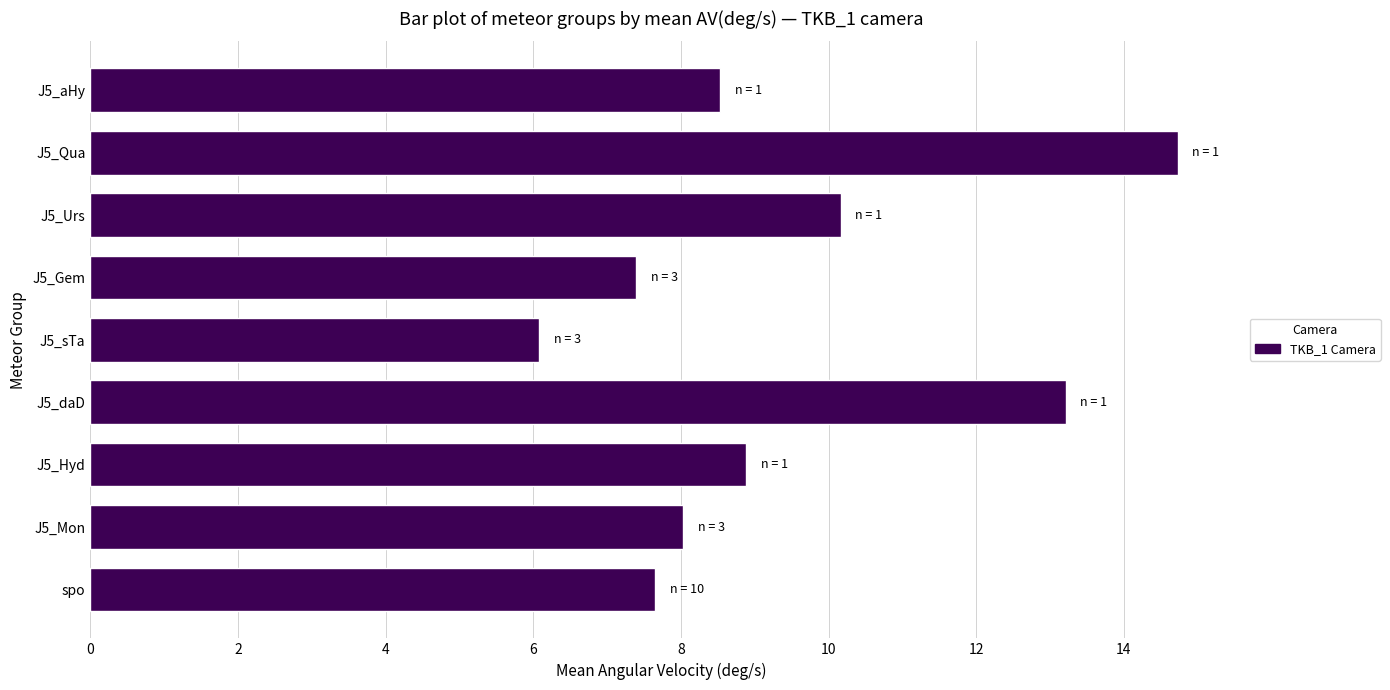

What is the difference between the maximum and minimum values?

8.7